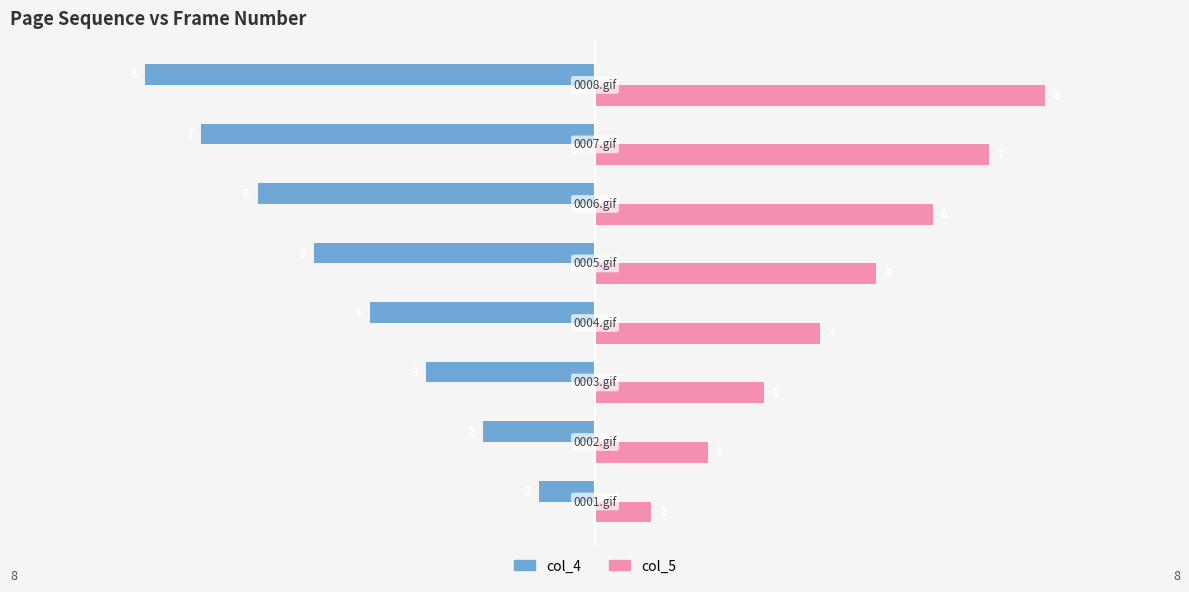

What is the smallest value displayed?

-8